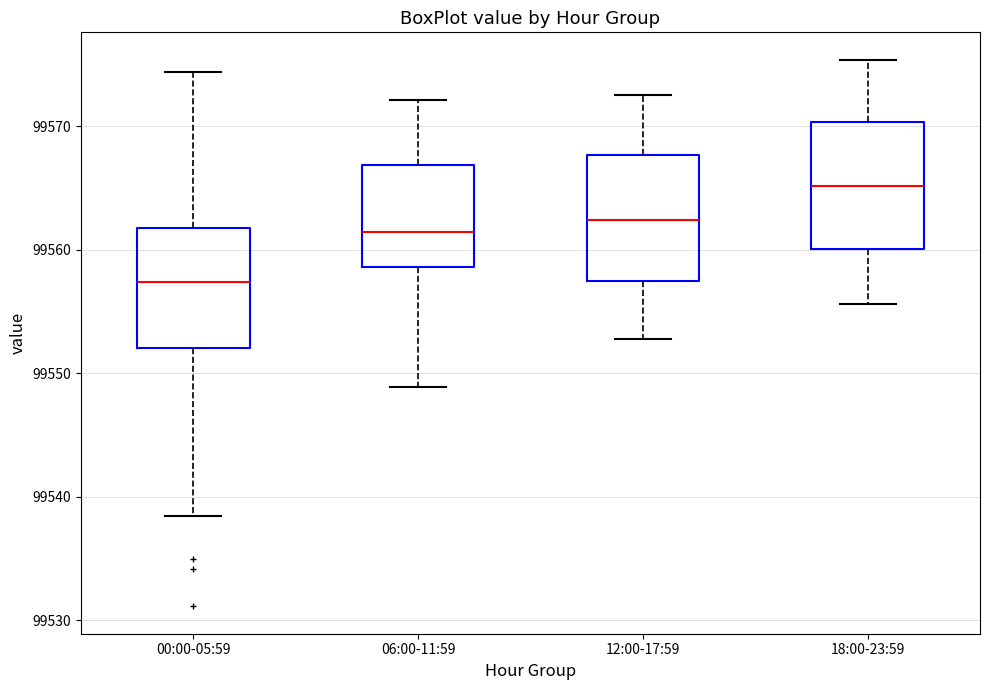

Which box's median line is the lowest?

00:00-05:59